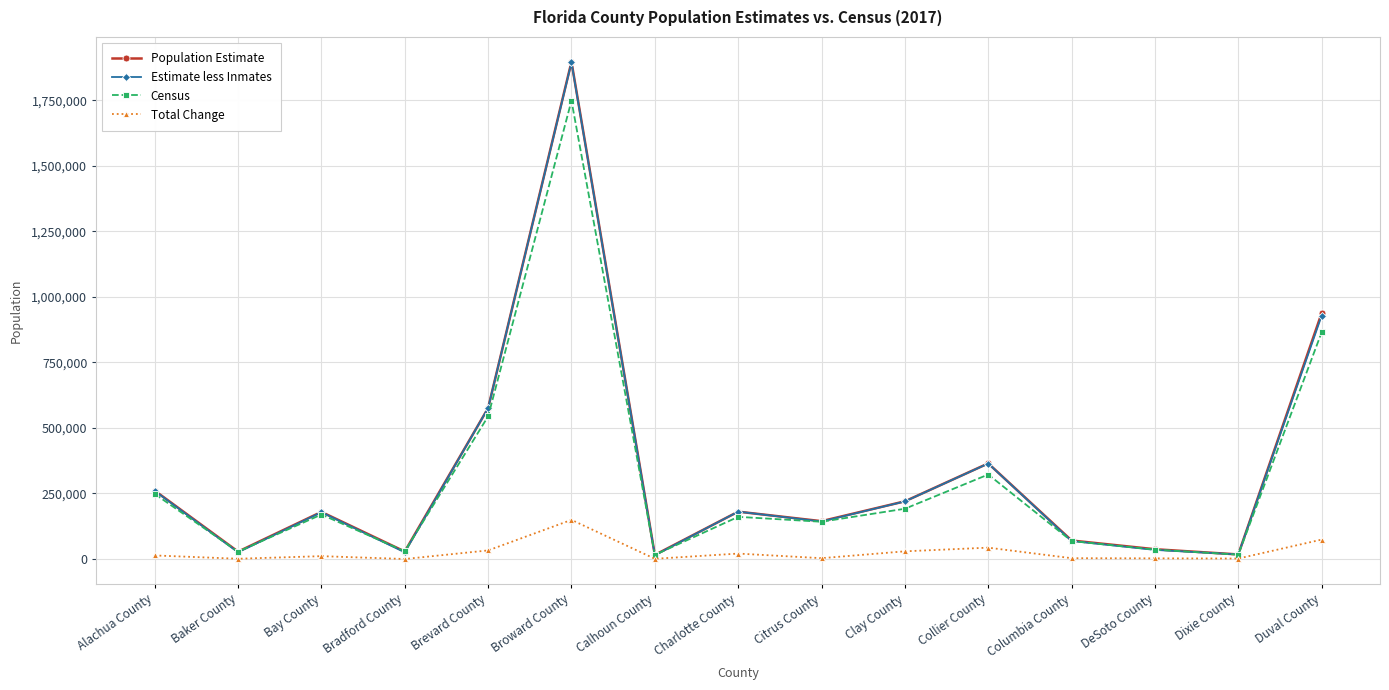

What is the highest value of the Census series?

1748066